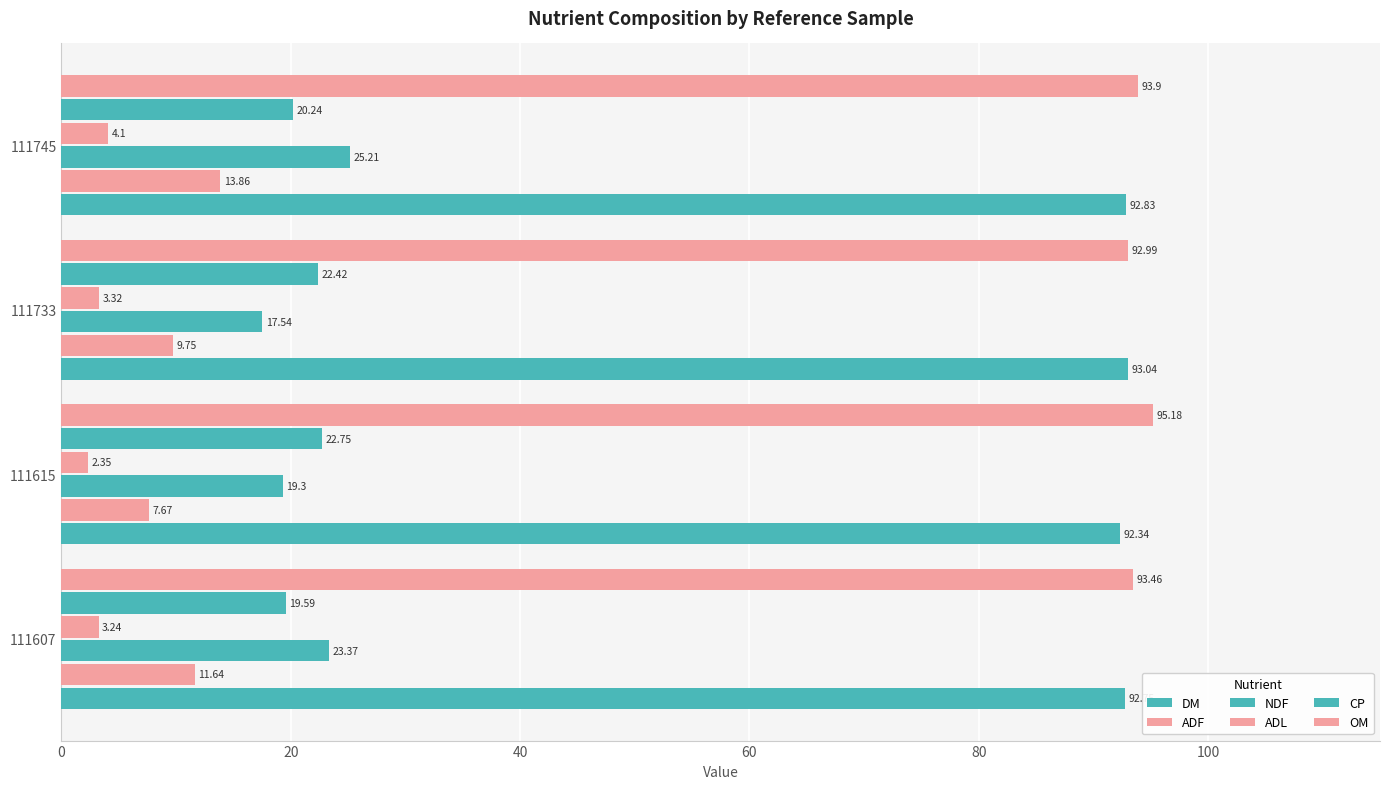

How many data points in NDF are above 23?

2